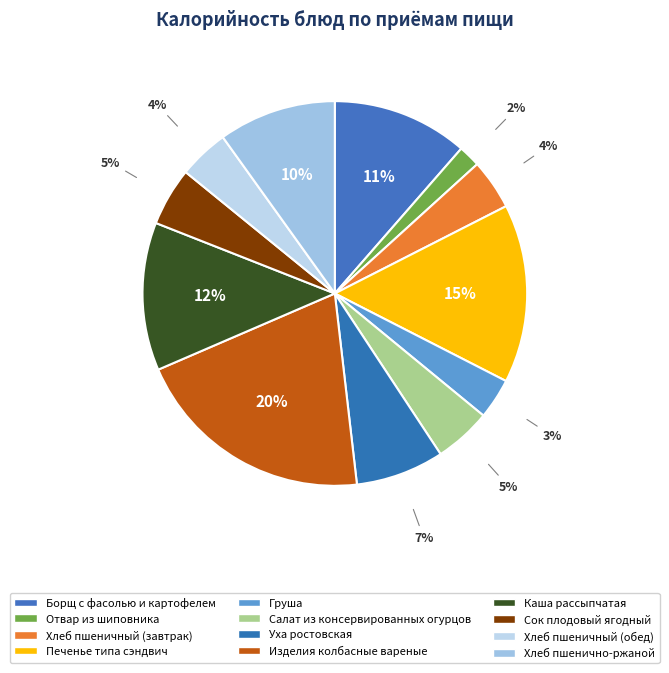

Approximately how many times larger is the value at Хлеб пшенично-ржаной compared to Хлеб пшеничный (завтрак)?

2.3